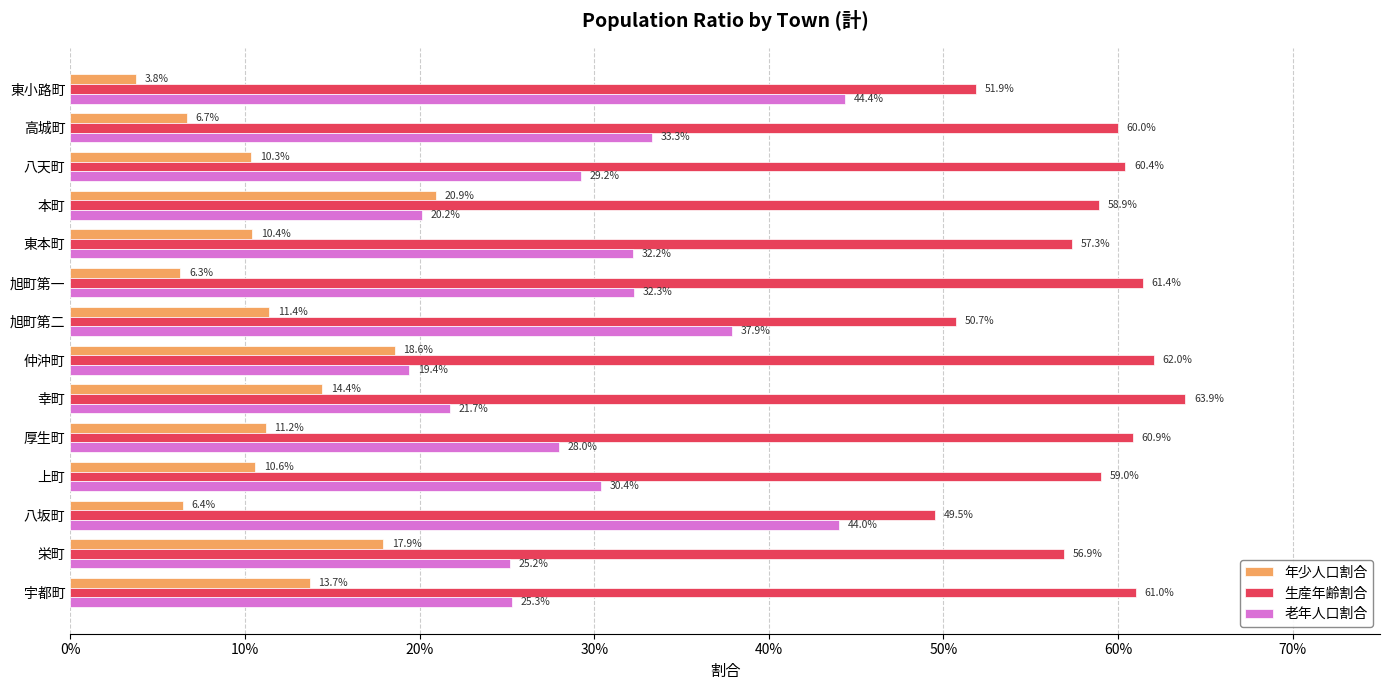

What are all the series names shown in the legend?

年少人口割合, 生産年齢割合, 老年人口割合